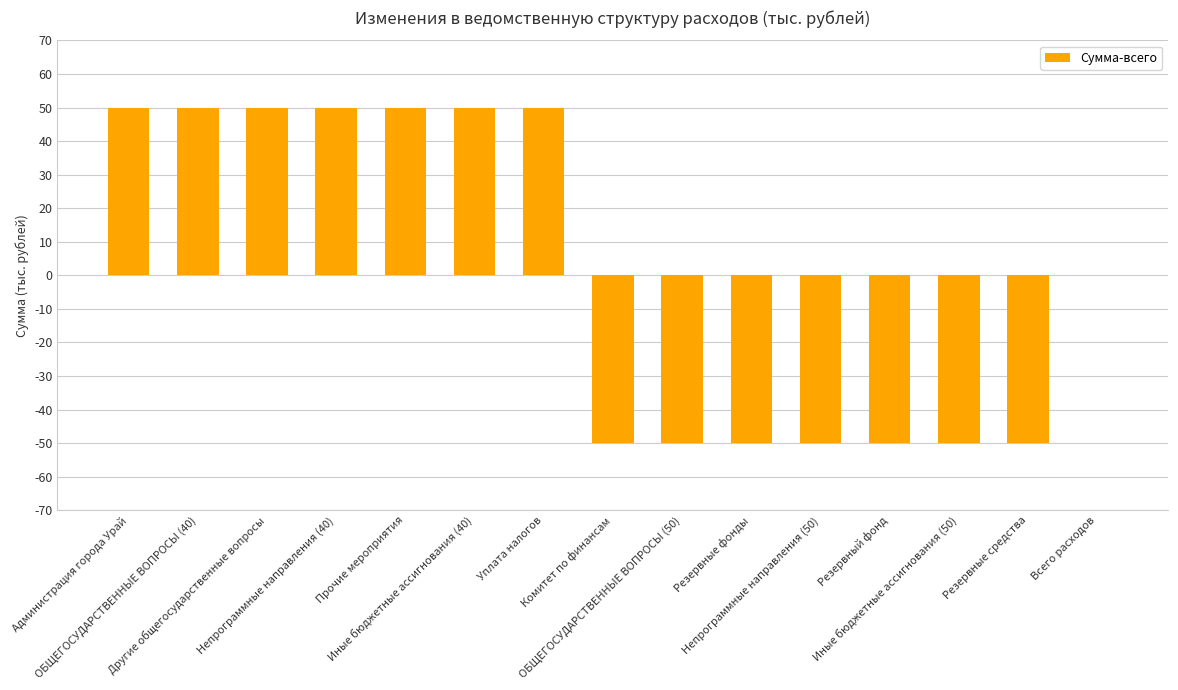

What is the greatest value displayed?

50